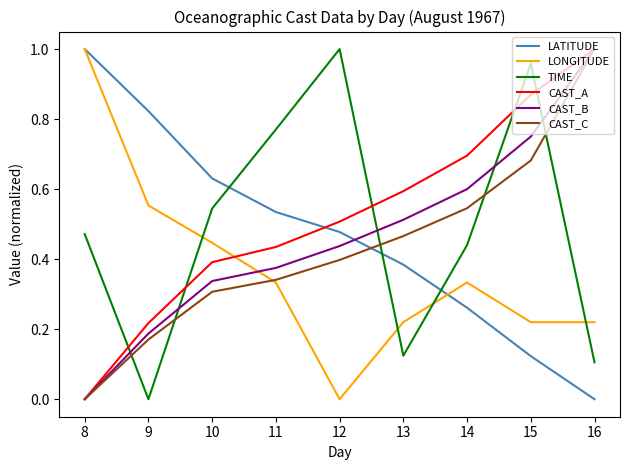

True or false: TIME has more than 1 interior local peaks.

True